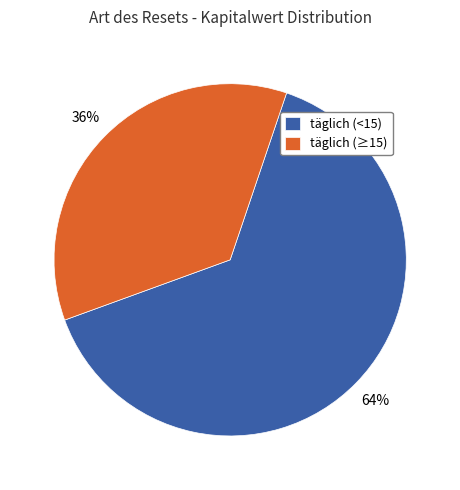

How many slices are in this pie chart?

2